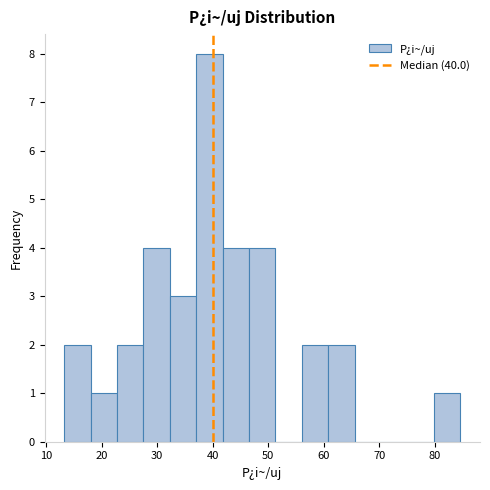

Reading left to right, transcribe this chart: for each bar, give the range it covers on the x-axis and its height. Neither the bar edges nor the heights are printed on the chart, so give them approximately, as read against the axes.

13 to 18: 2
18 to 23: 1
23 to 28: 2
28 to 32: 4
32 to 37: 3
37 to 42: 8
42 to 47: 4
47 to 51: 4
51 to 56: 0
56 to 61: 2
61 to 66: 2
66 to 70: 0
70 to 75: 0
75 to 80: 0
80 to 85: 1